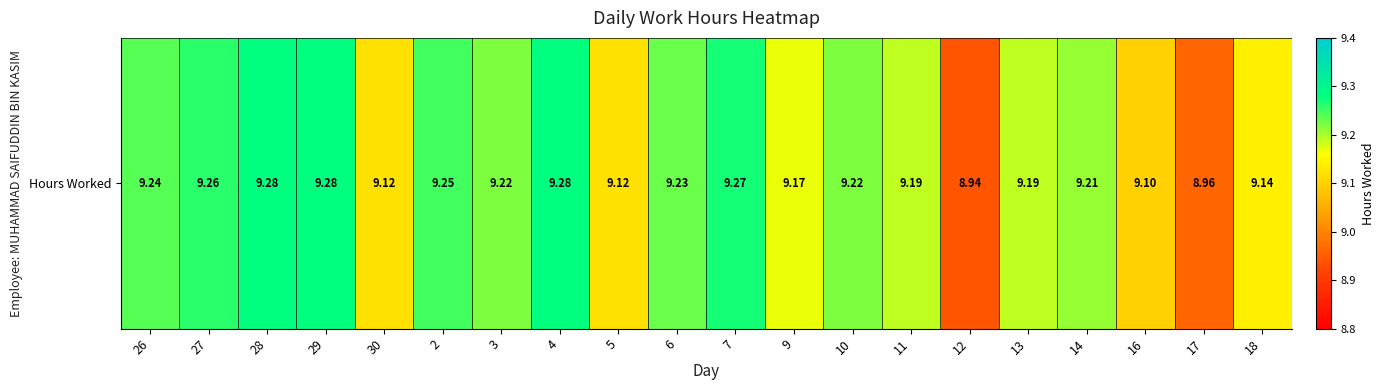

The chart shows a value of 2.4 at 7. True or false?

False